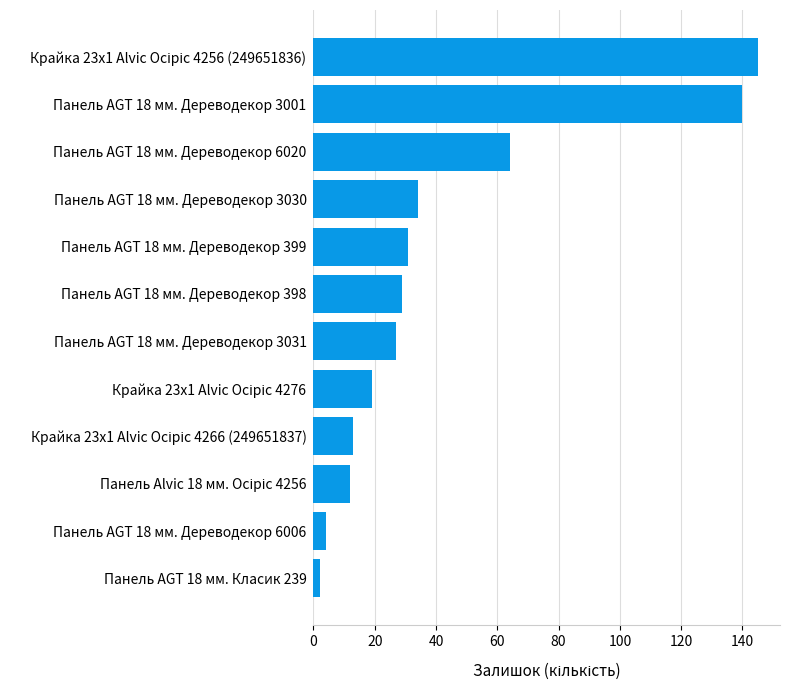

Approximately how many times larger is the value at Панель AGT 18 мм. Дереводекор 3030 compared to Панель AGT 18 мм. Дереводекор 3031?

1.3